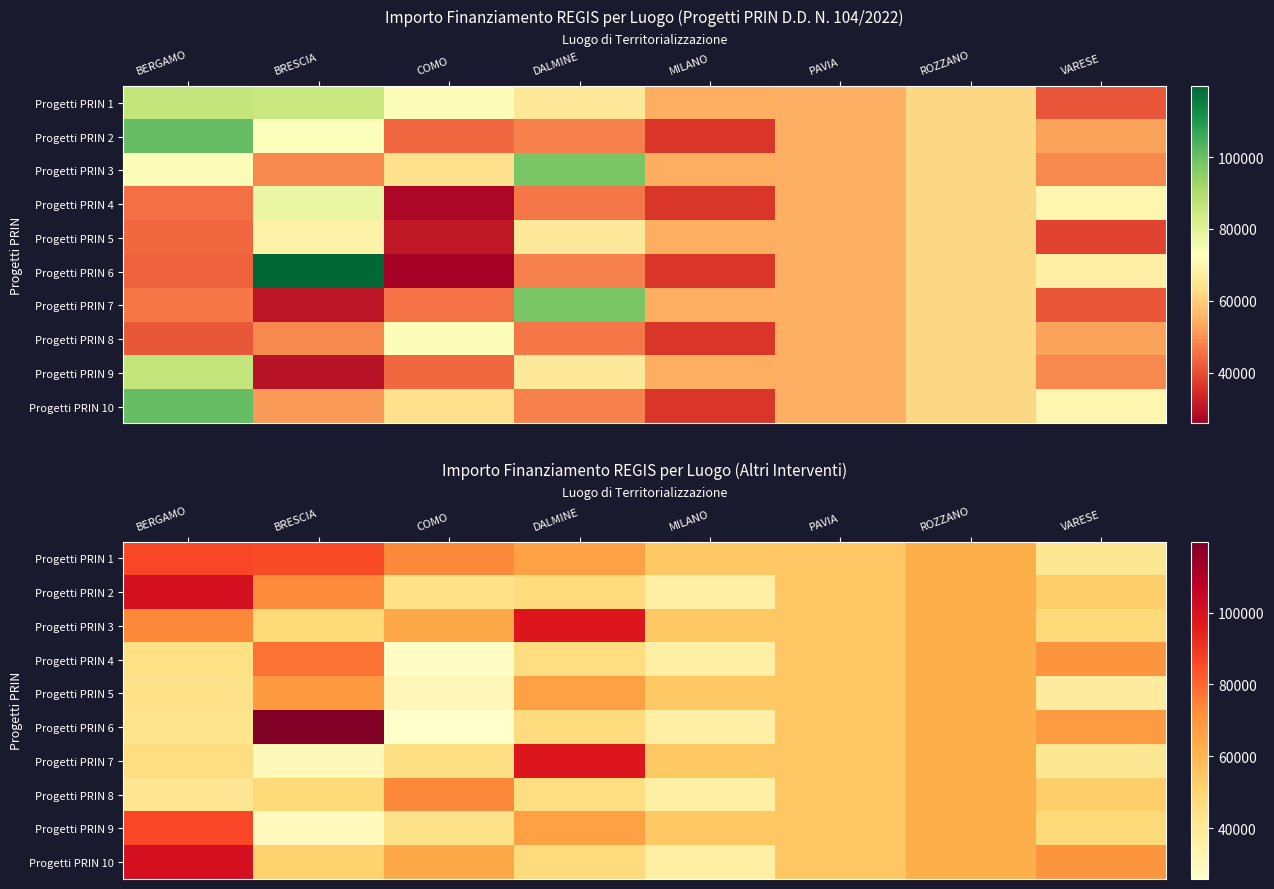

What is the total value across all series at BRESCIA?

634301.9